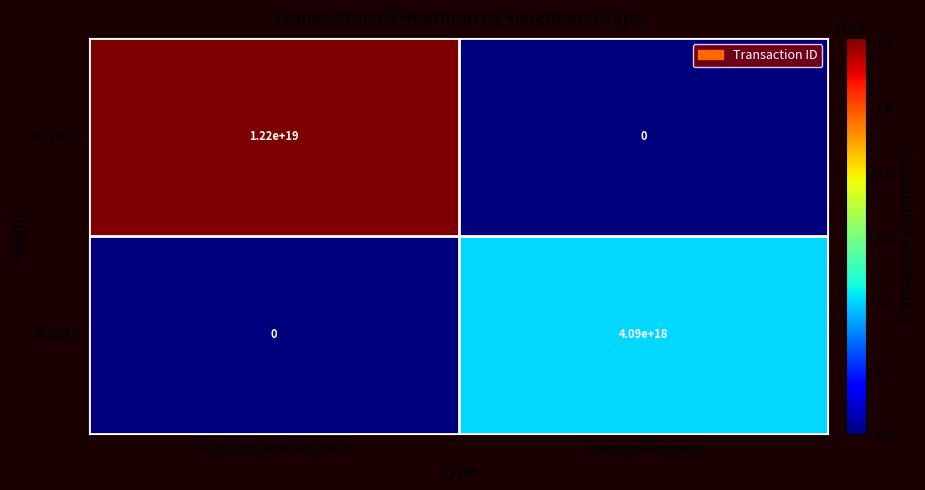

Which series has the largest total across all categories?

671802